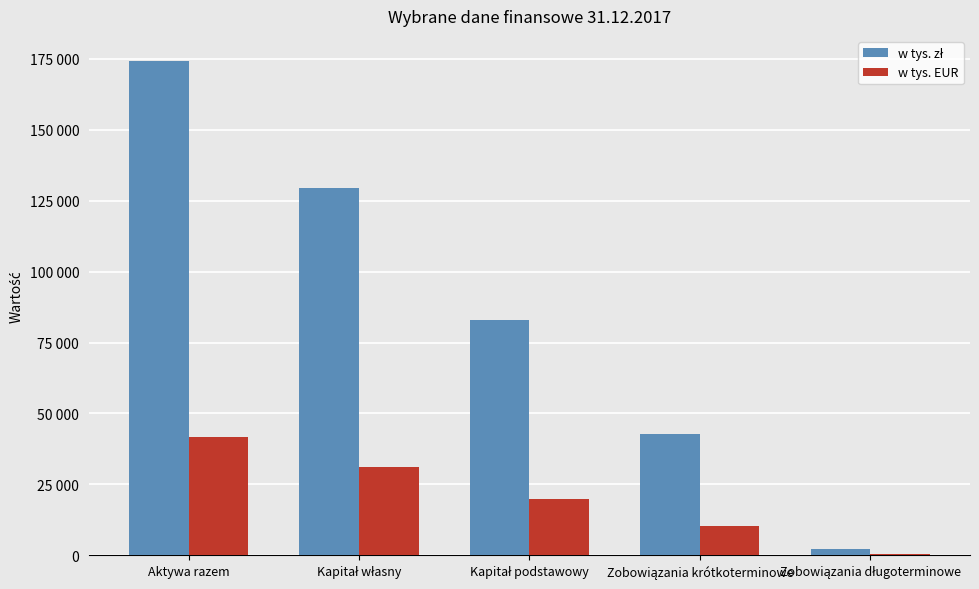

Are the bars horizontal?

No